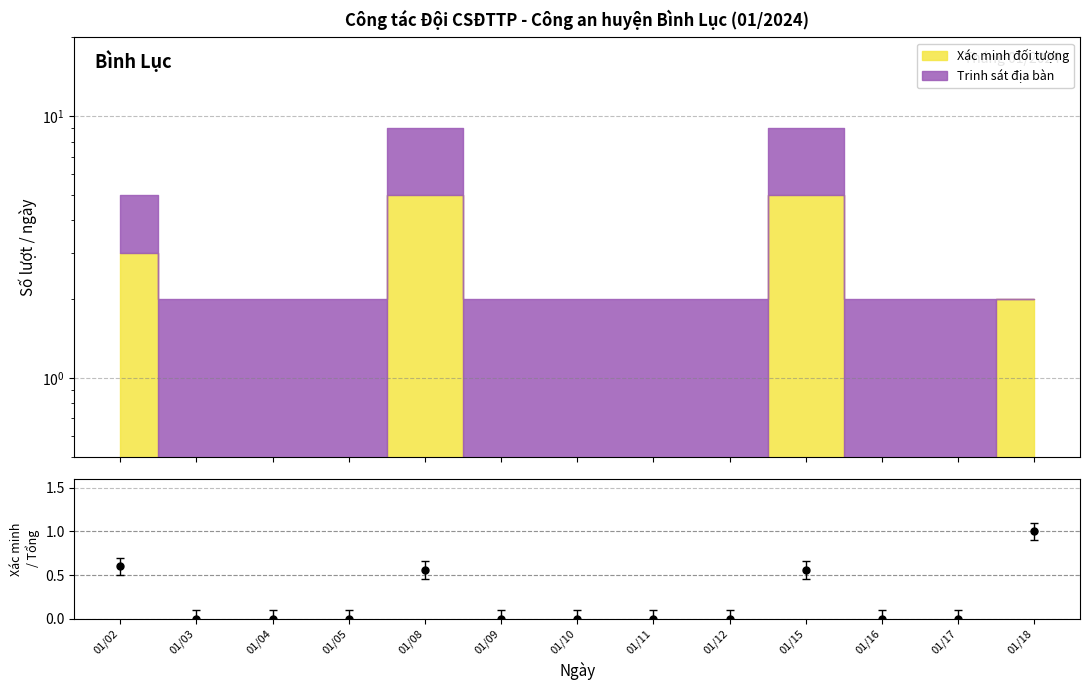

What is the difference between the maximum and second lowest values?

1.0